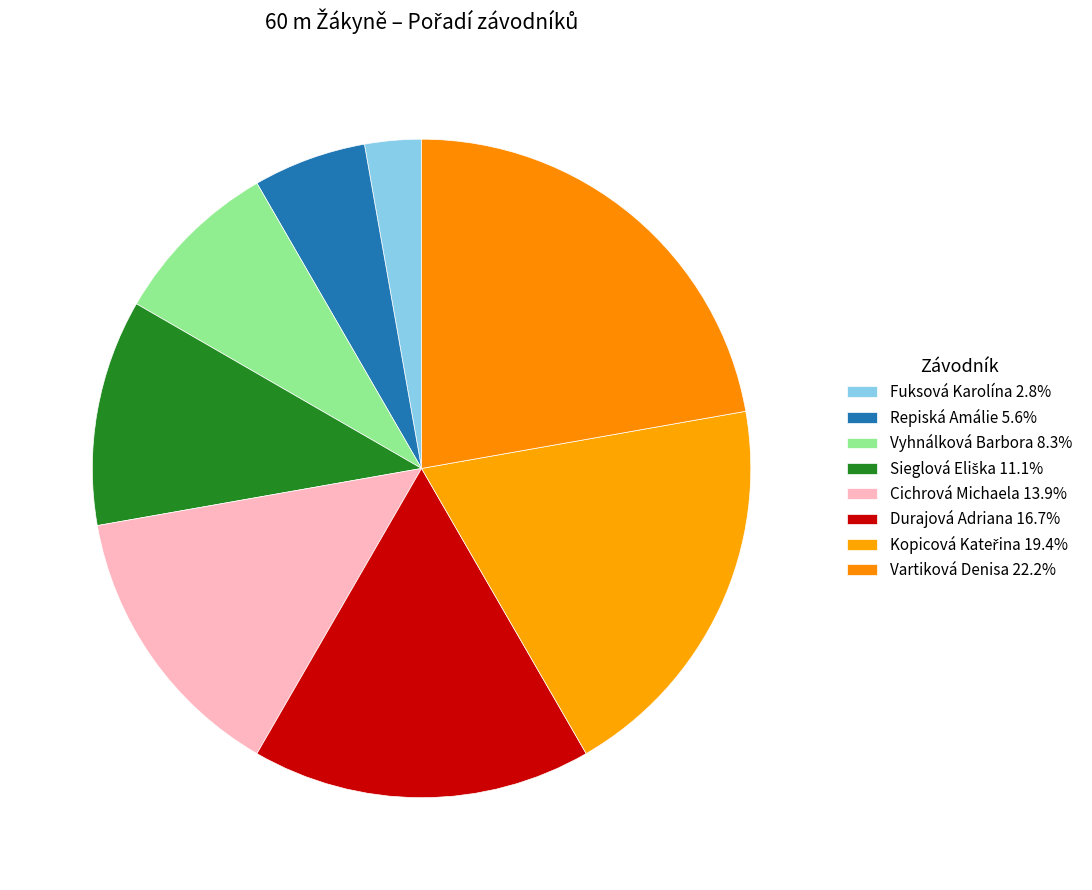

Count the number of slices in the pie.

8